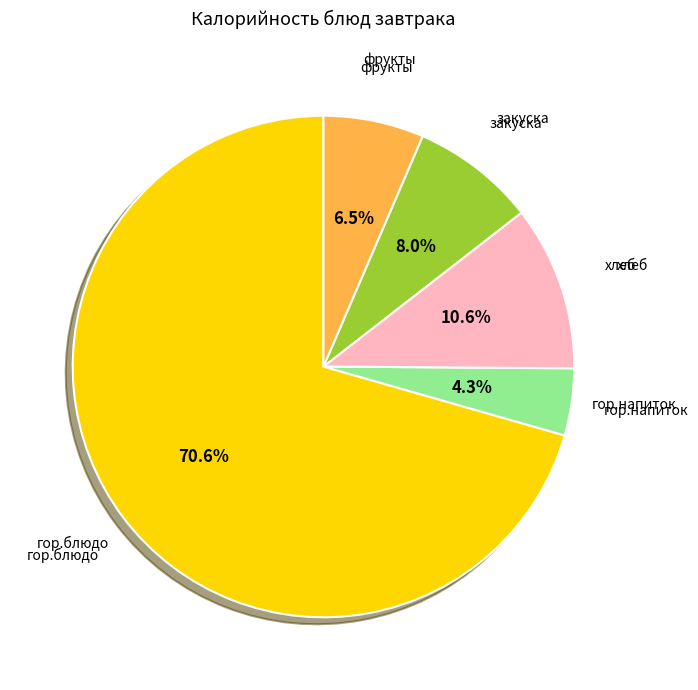

Is there a majority slice in this chart?

Yes